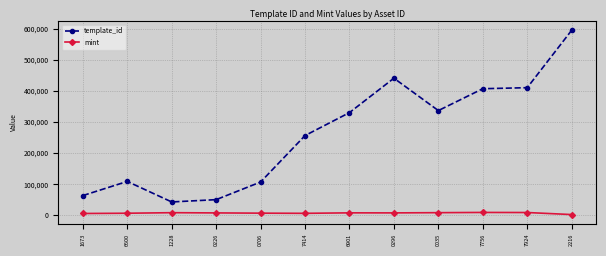

What is the greatest value displayed?

595229